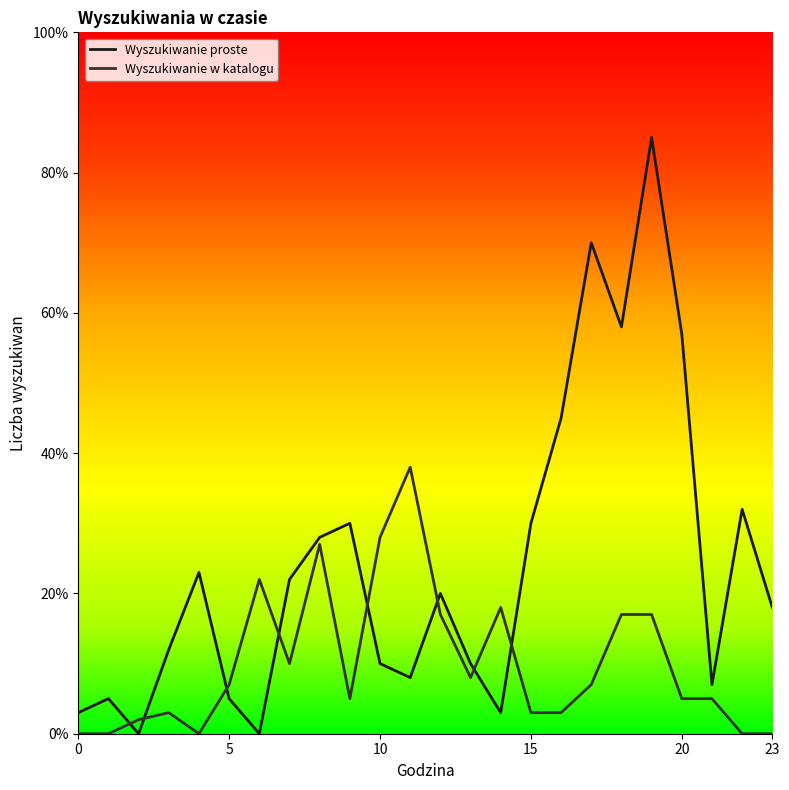

What is the difference between the second highest and second lowest values in the Wyszukiwanie proste series?

0.7